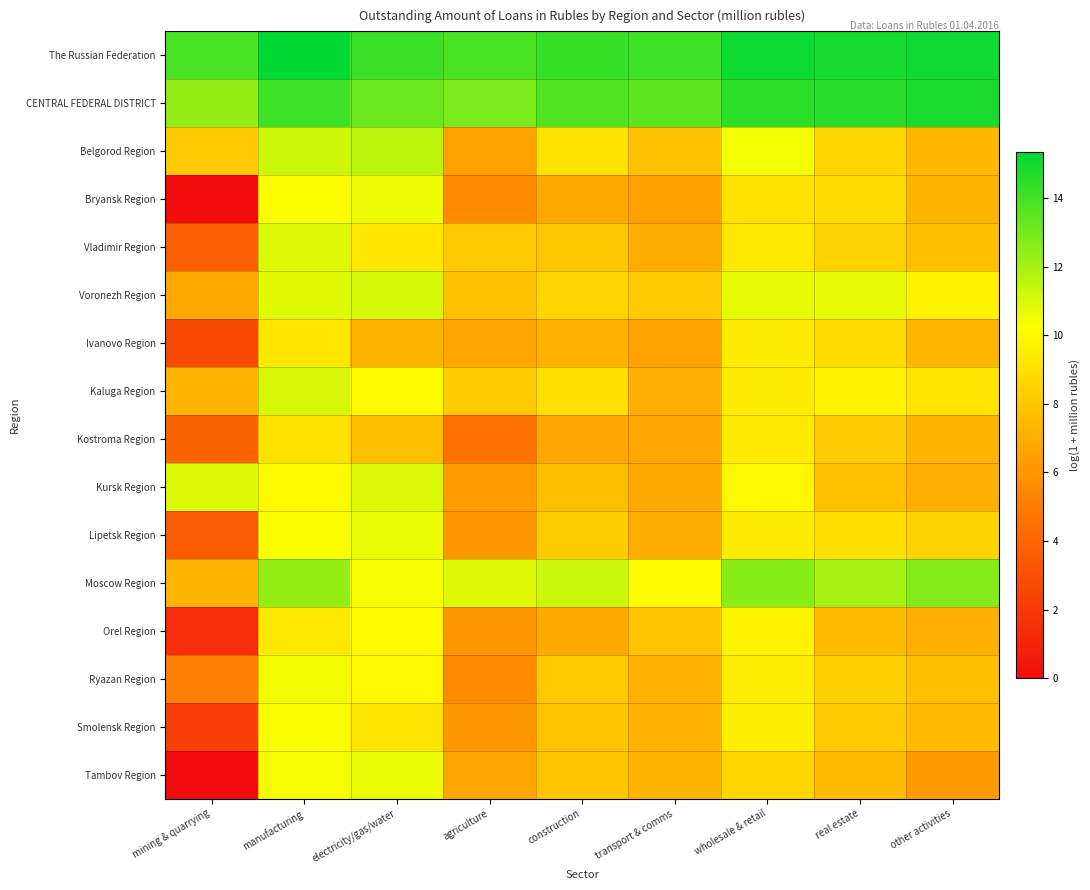

Which category has the highest value across all series?

manufacturing